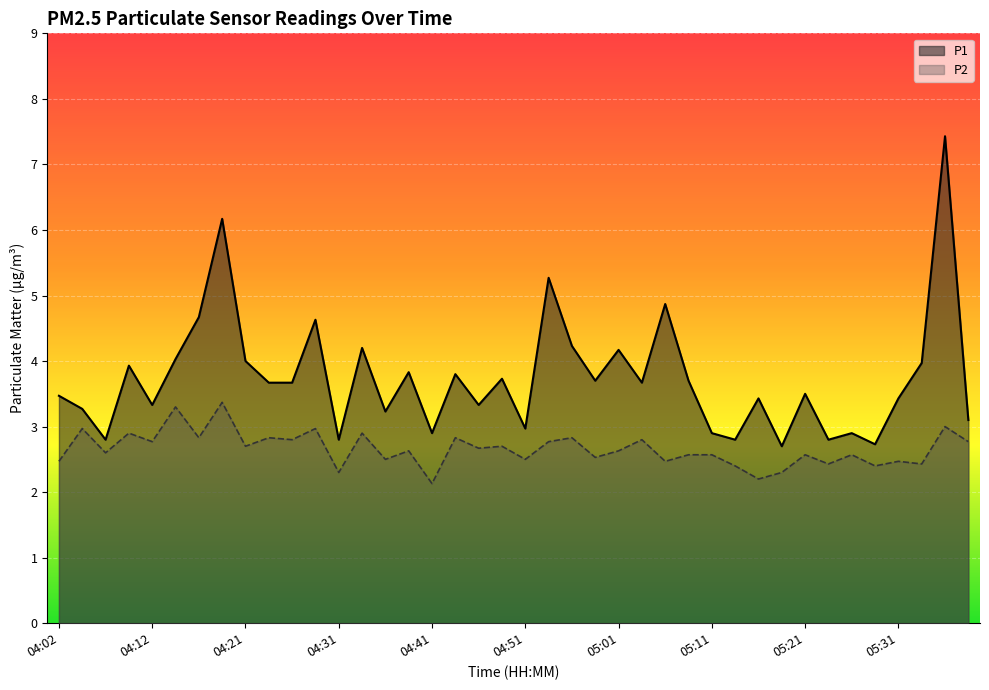

Which category has the lowest value in the P2 series?

04:41